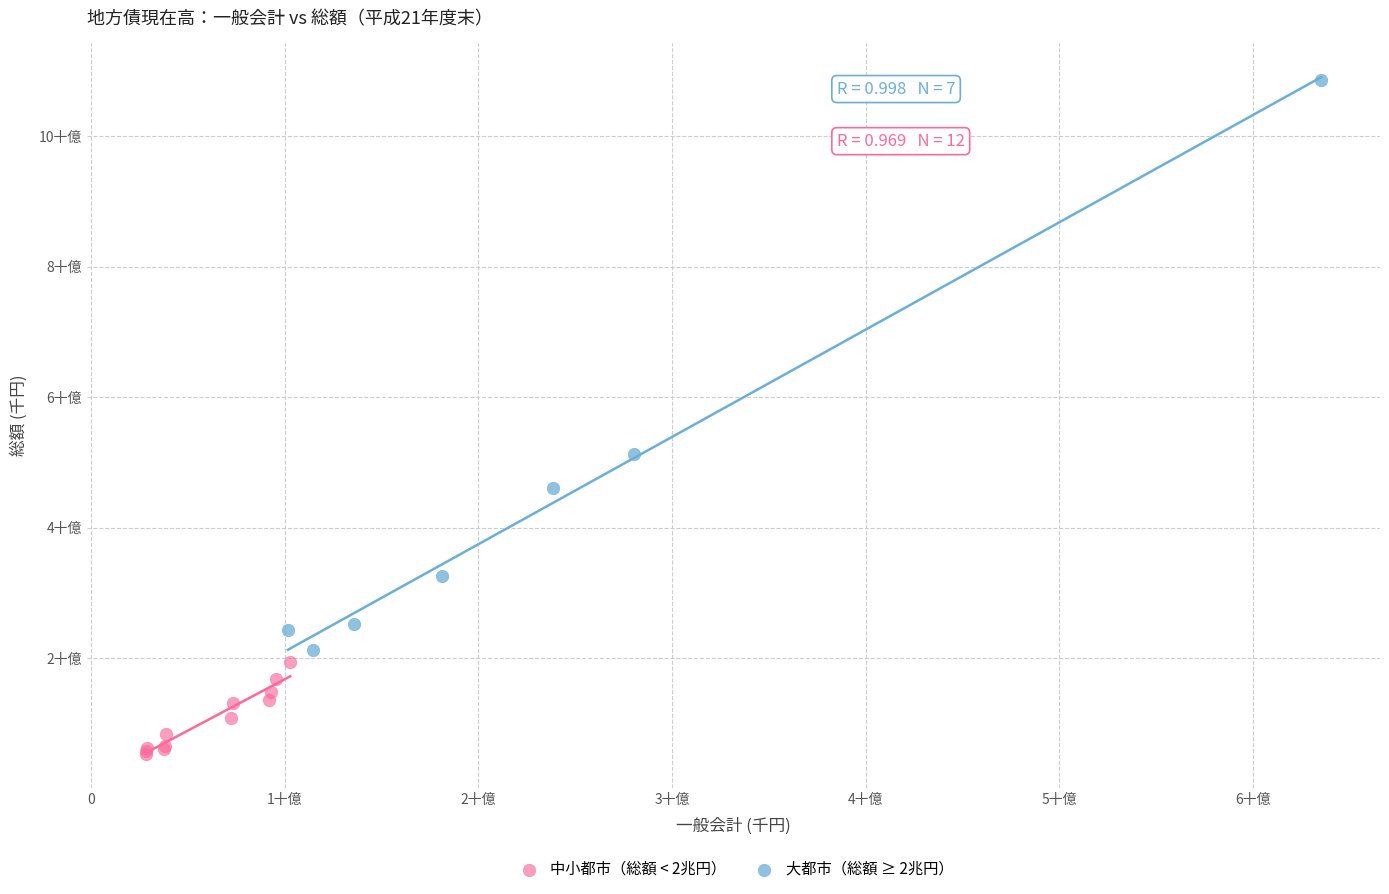

What are all the series names shown in the legend?

中小都市（総額 < 2兆円）, 大都市（総額 ≥ 2兆円）